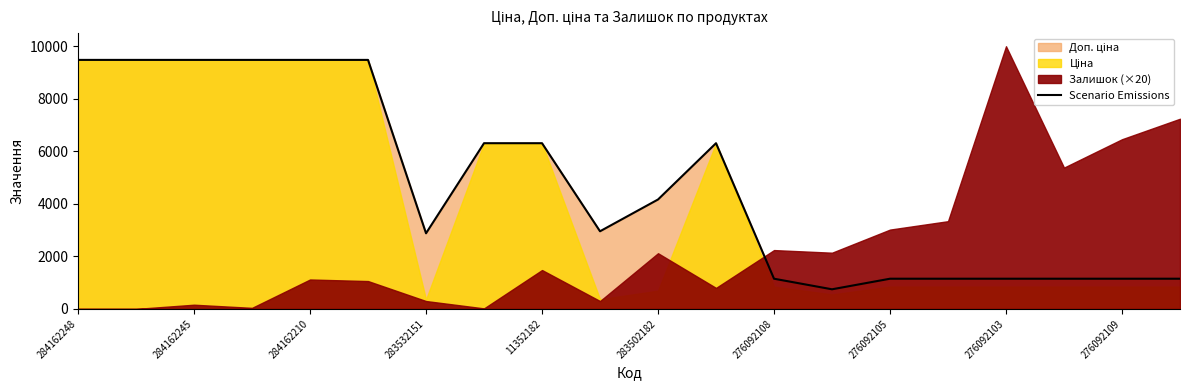

What is the difference between the maximum and minimum values?

8733.1